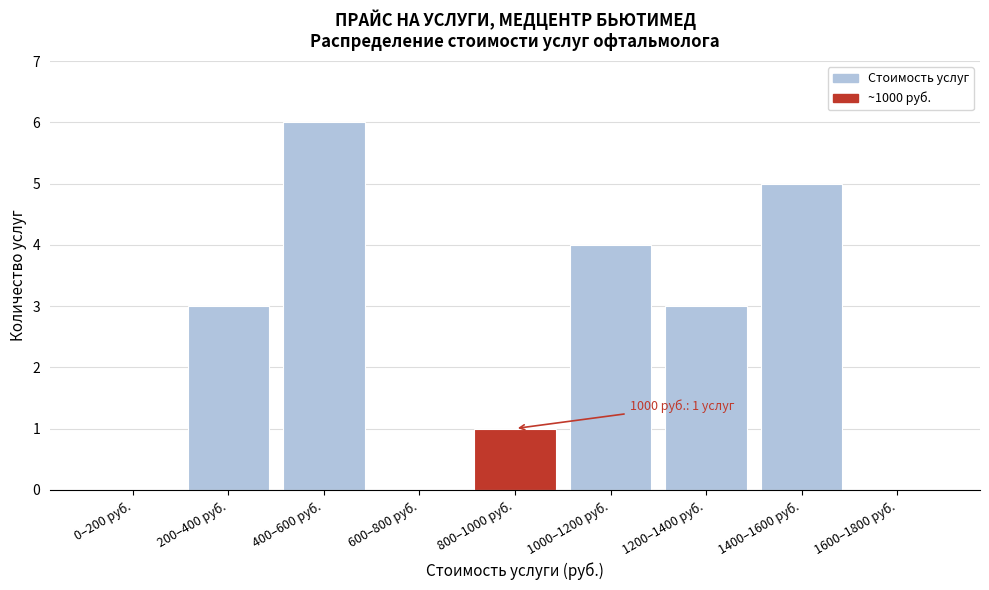

Reading right to left, list all the values displayed in this chart.

1600–1800 руб.=0	1400–1600 руб.=5	1200–1400 руб.=3	1000–1200 руб.=4	800–1000 руб.=1	600–800 руб.=0	400–600 руб.=6	200–400 руб.=3	0–200 руб.=0